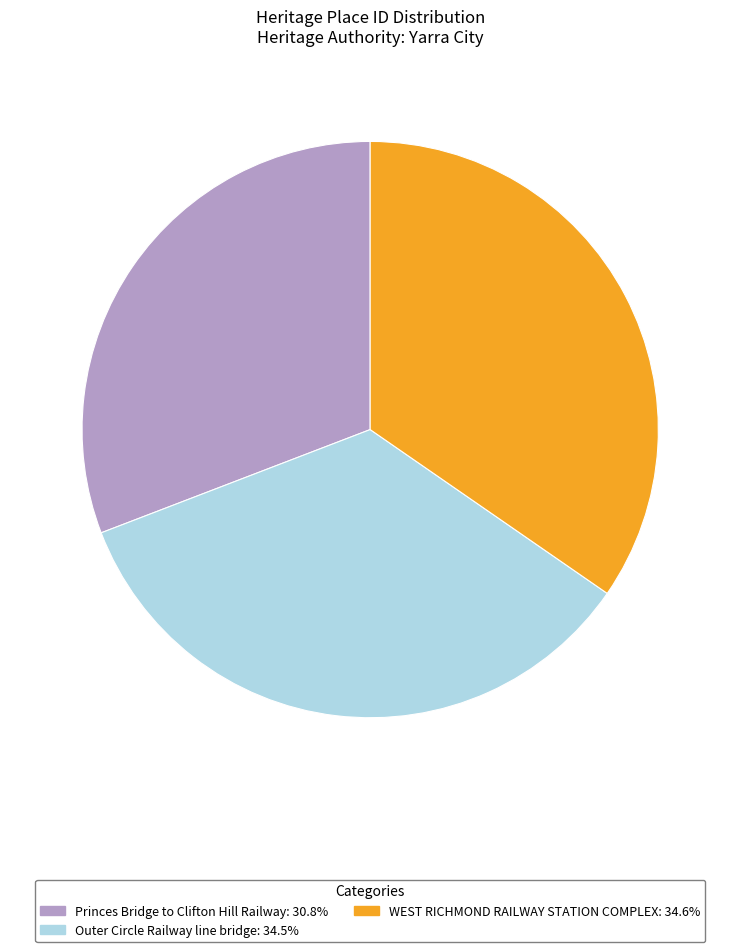

Does any single category account for the majority?

No